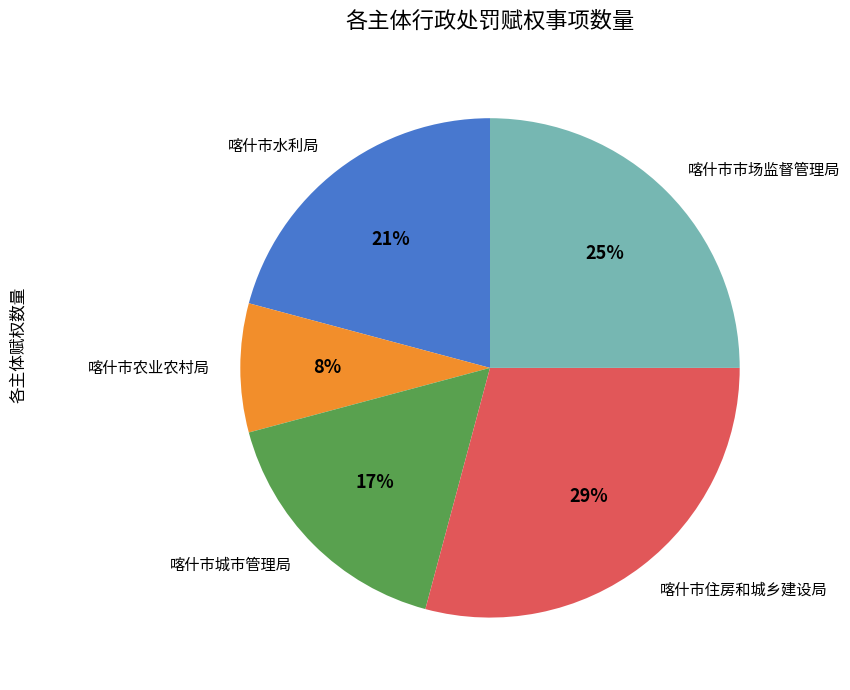

To the nearest percent, what percentage of the pie is 喀什市水利局?

21%